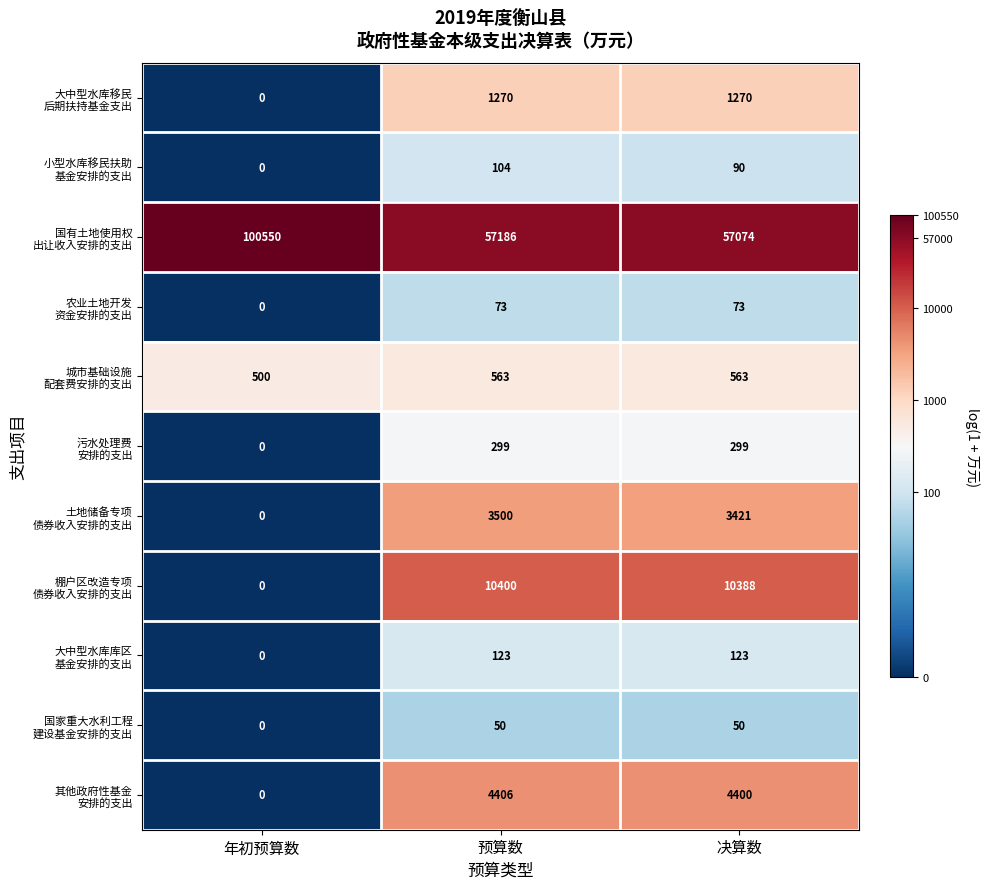

At which category does the chart reach its peak across all series?

年初预算数